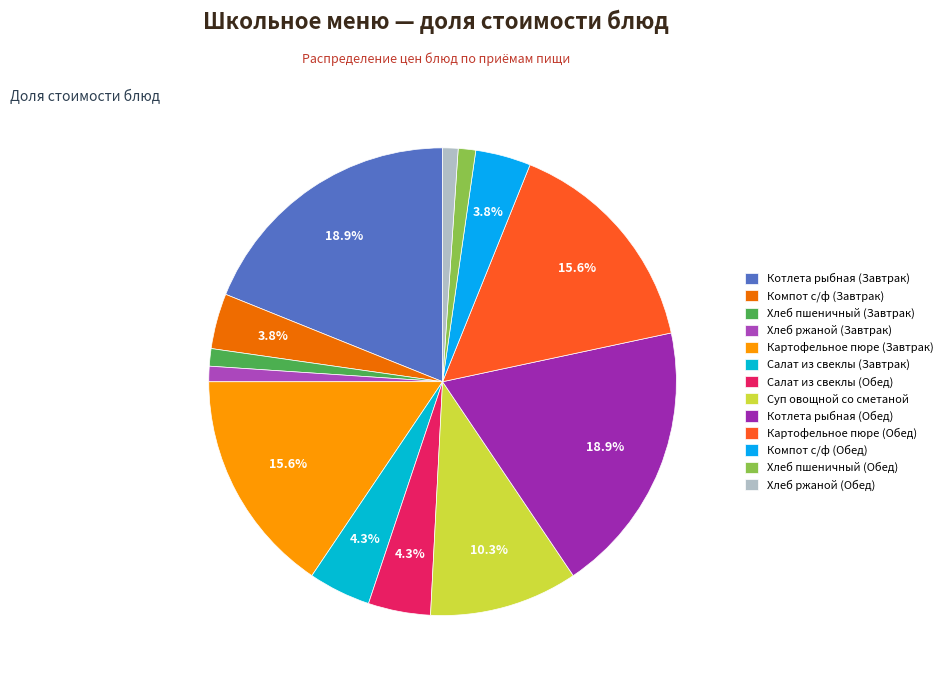

The Хлеб ржаной (Обед) slice represents 14% of the pie. True or false?

False